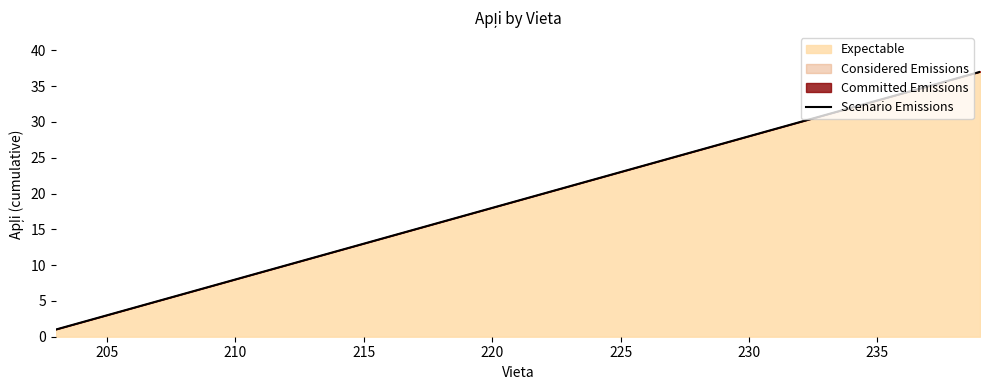

Is it true that Expectable equals 3 at 205?

True